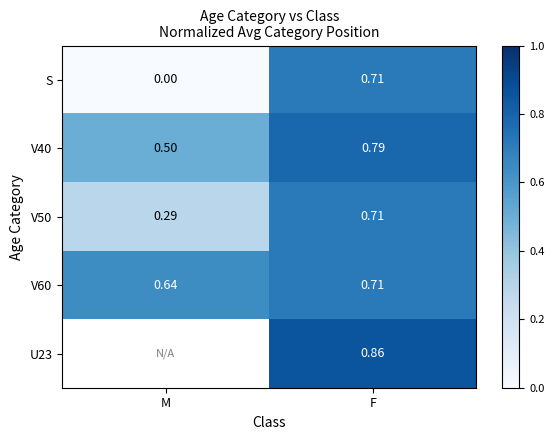

At how many categories does at least one series exceed 0?

2